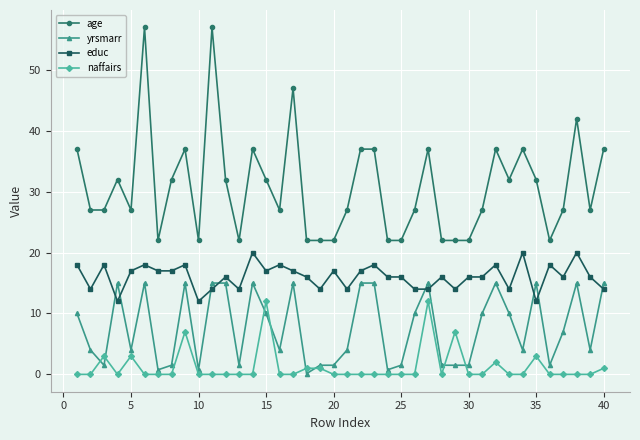

Which series has the largest range (max minus min)?

age